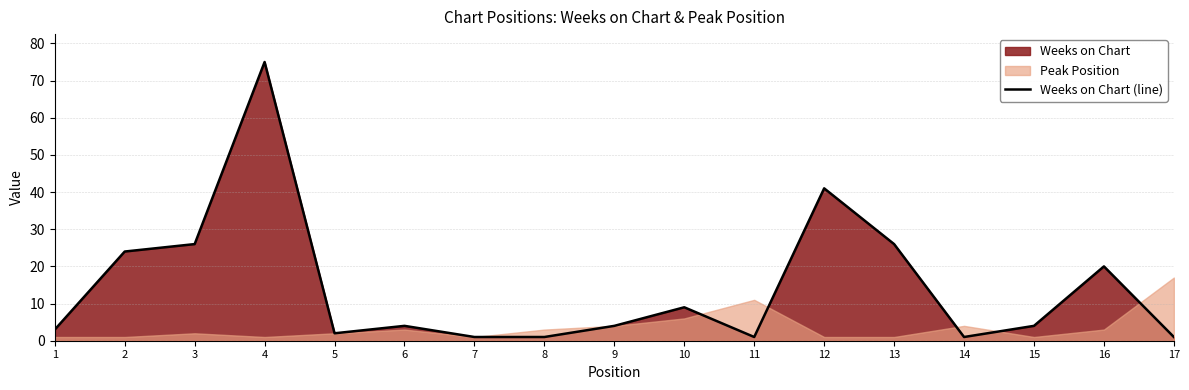

How many interior local valleys (lower than both neighbors) does the data have?

3